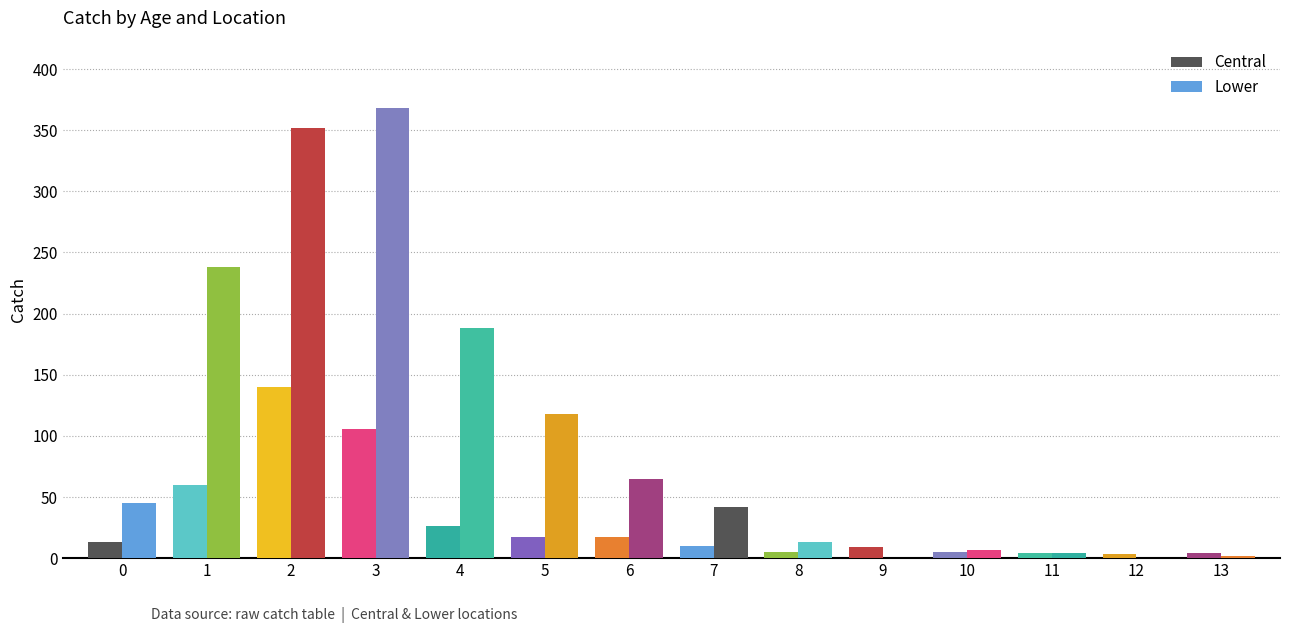

Count the number of data series in this chart.

2